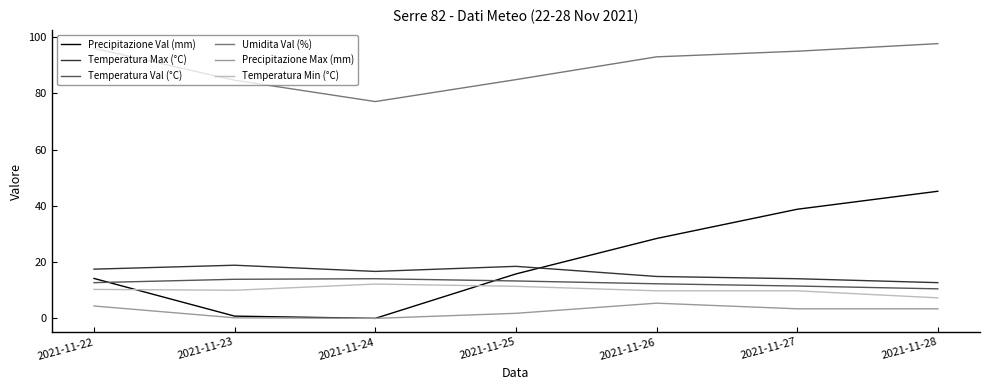

Between 2021-11-27 and 2021-11-28, which series saw the biggest shift?

Precipitazione Val (mm)